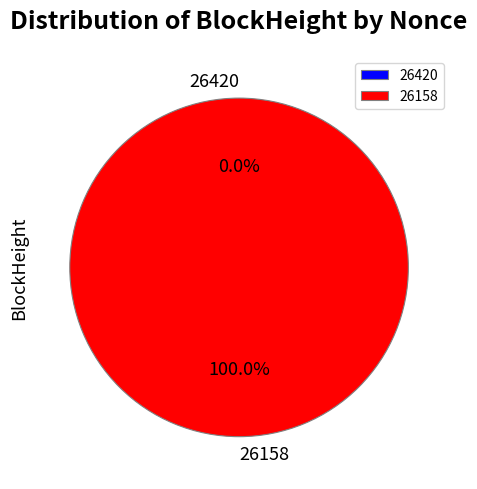

Does 26420 represent more than half of the total?

No